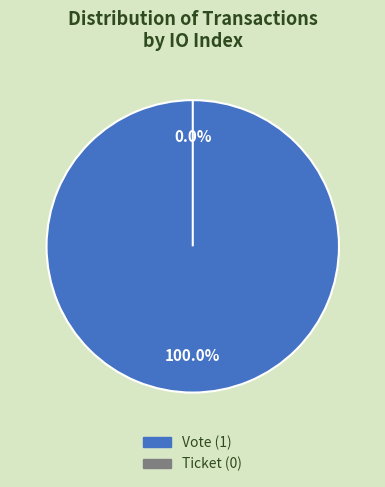

Count the number of slices in the pie.

2